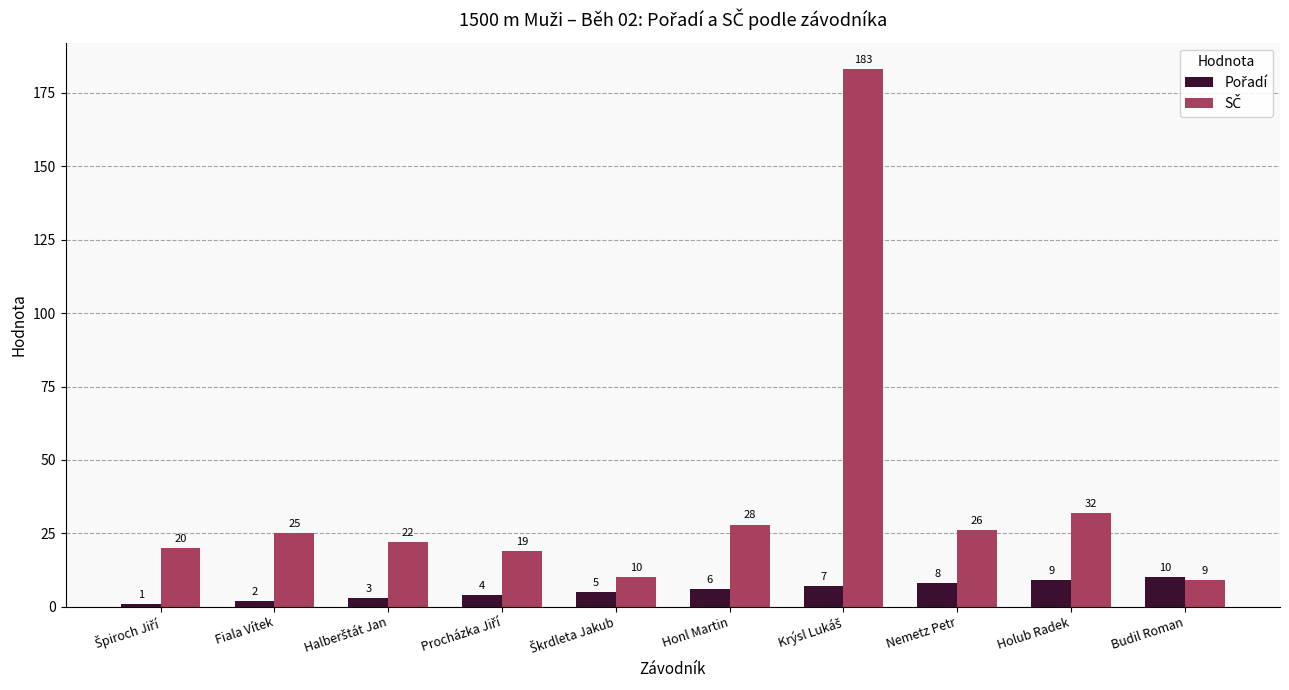

Does the chart contain any negative values?

No